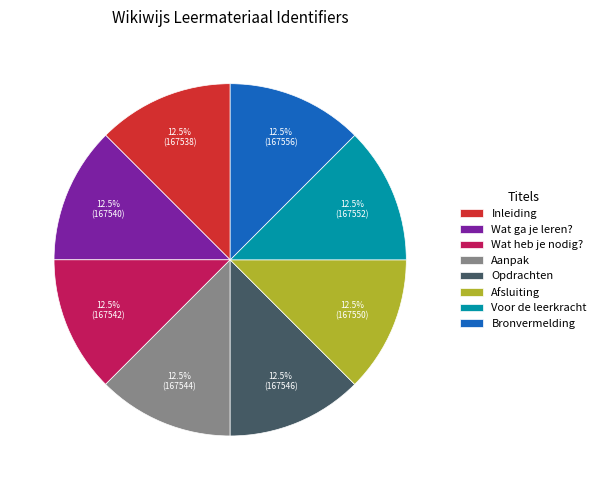

Approximately how many times larger is the value at Voor de leerkracht compared to Inleiding?

1.0